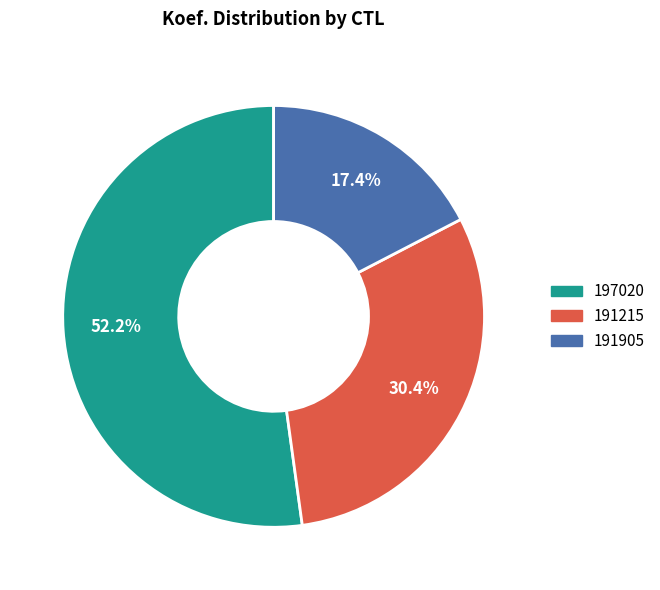

Which category has the smallest portion of the pie?

191905